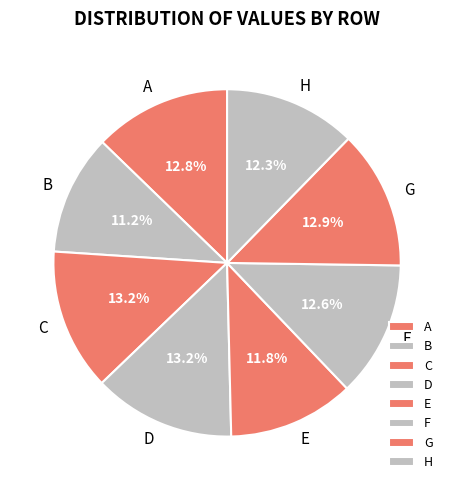

Does any single category account for the majority?

No